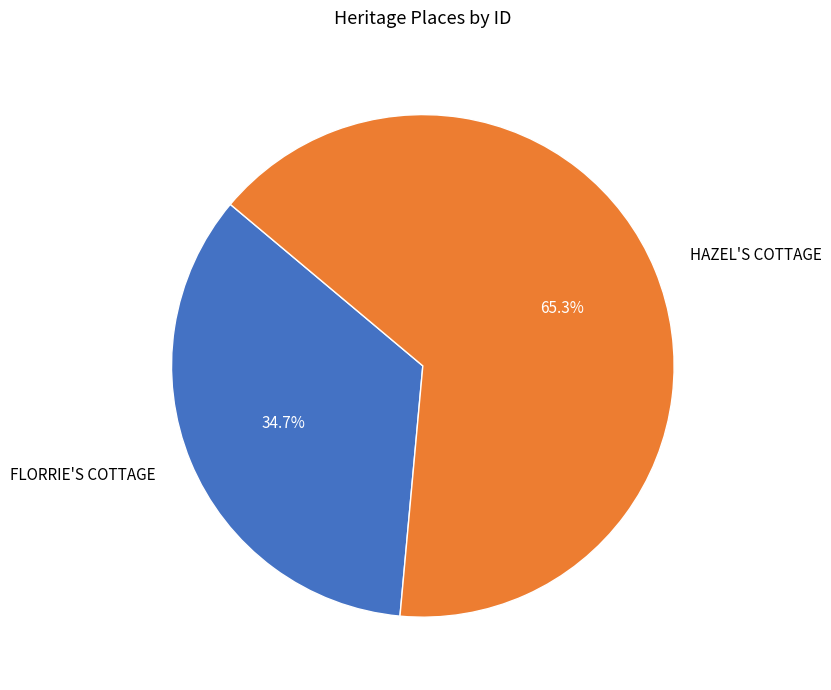

Rank the categories by value from lowest to highest.

FLORRIE'S COTTAGE, HAZEL'S COTTAGE